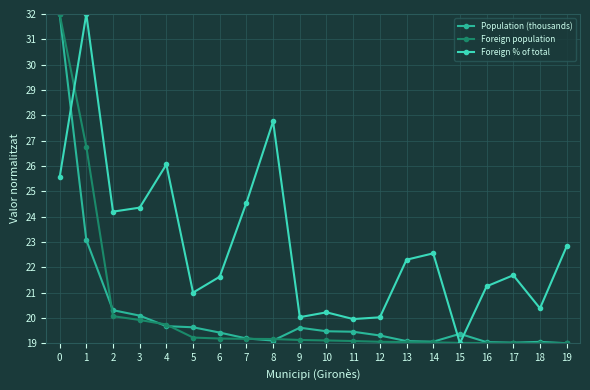

What are all the series names shown in the legend?

Population (thousands), Foreign population, Foreign % of total